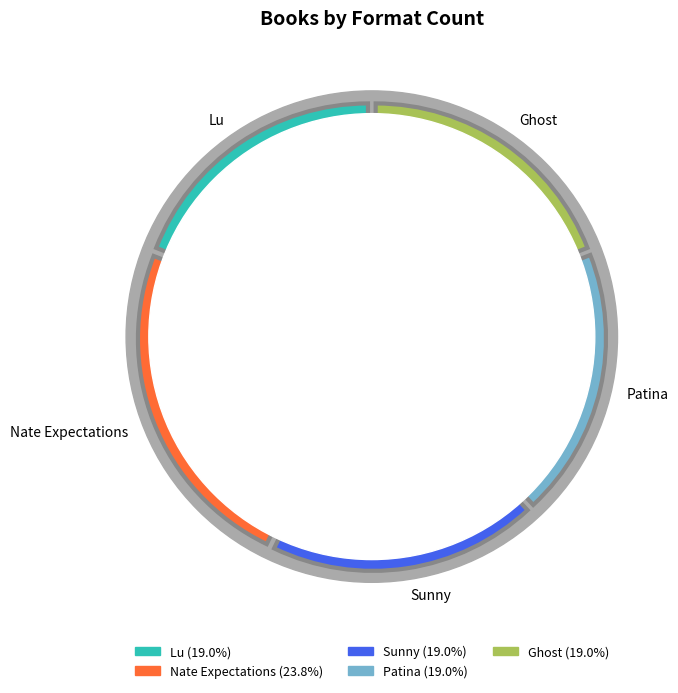

What is the total percentage of Nate Expectations and Sunny?

42.9%